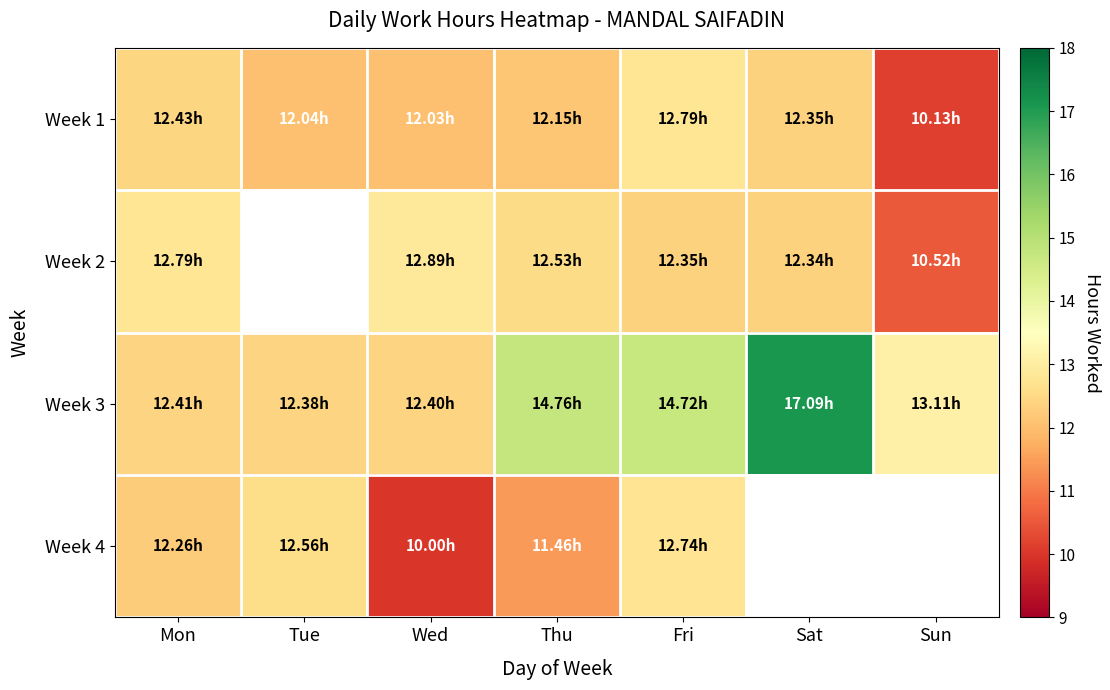

Between Fri and Mon, which is larger?

Fri